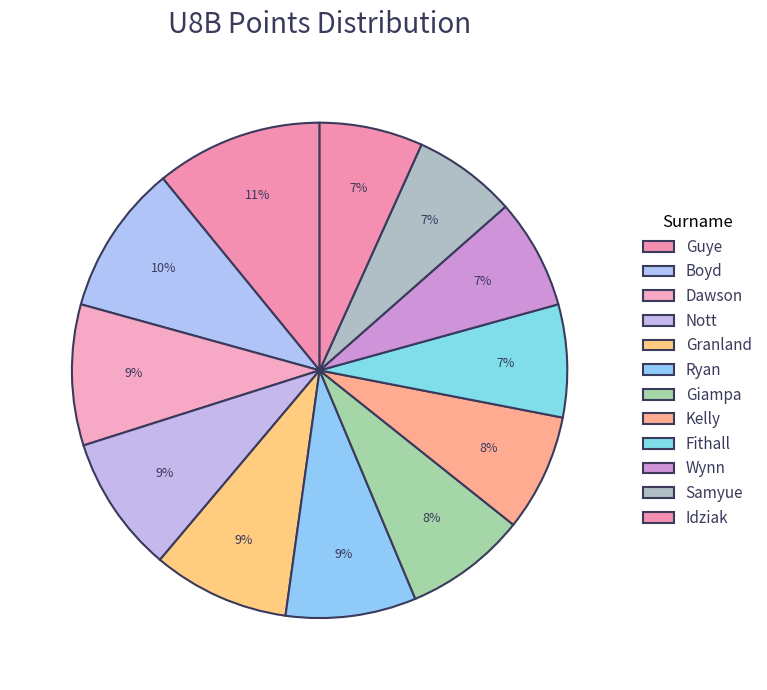

How much of the chart is everything except Fithall?

92.6%